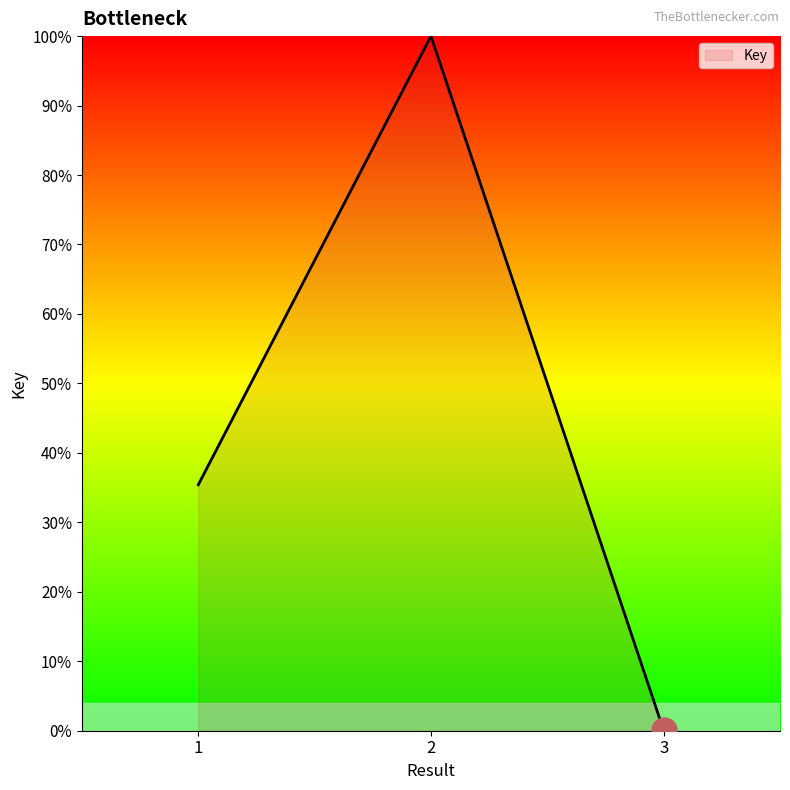

How many values are below 35?

1